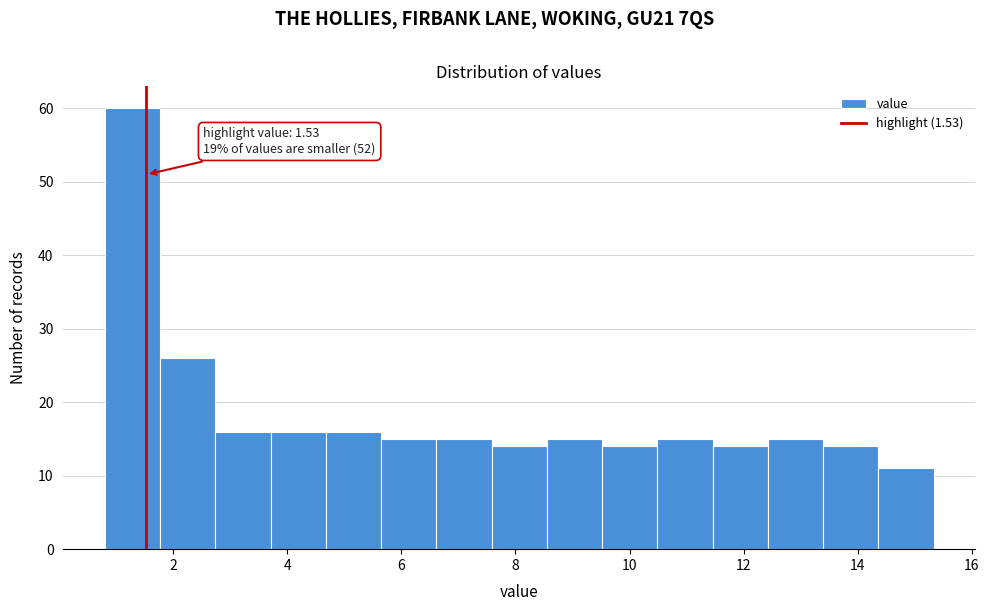

Over which range of the x-axis is the bar tallest?

0.8 to 1.8